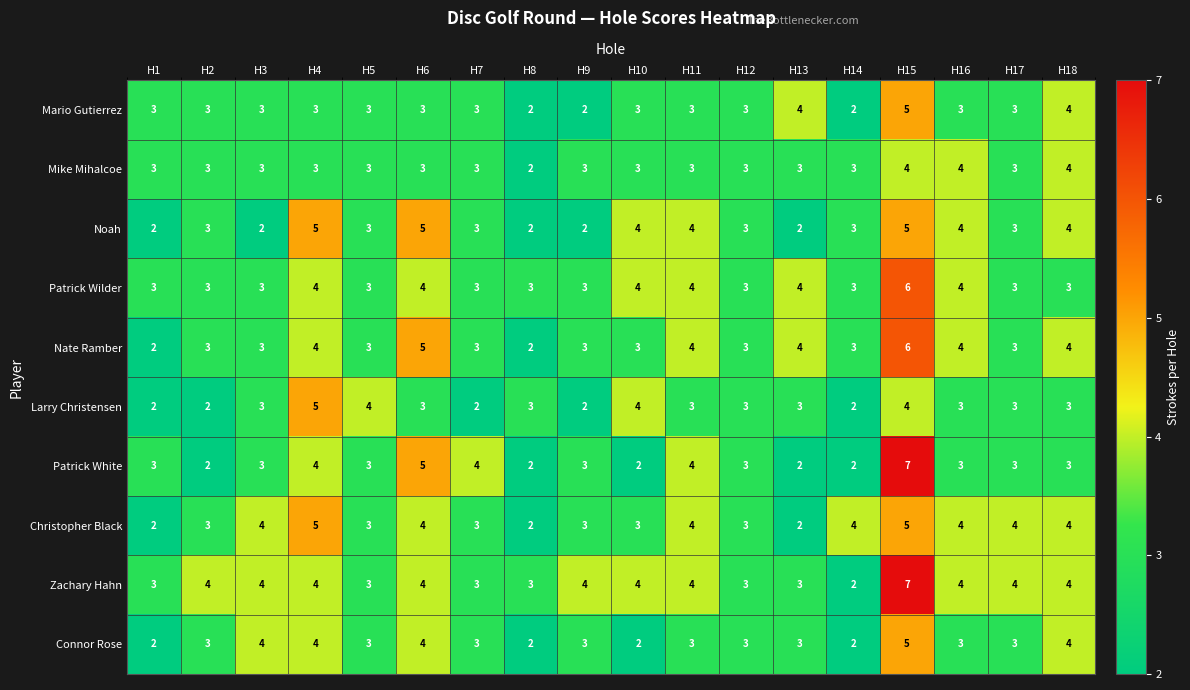

At which category is the sum across all series the highest?

H15